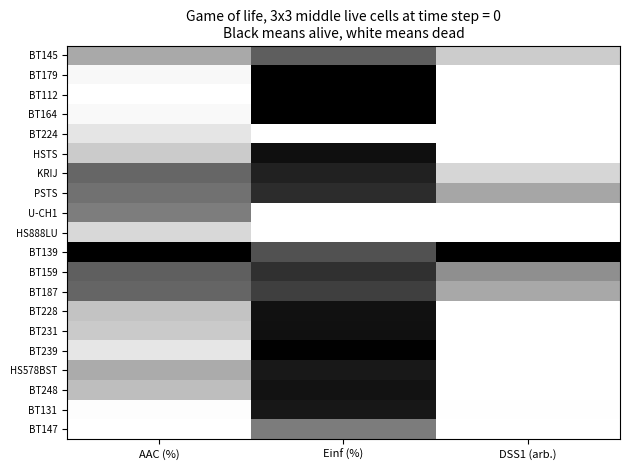

Reading left to right, what are all the values shown in this chart?

BT145: AAC (%)=0.3	Einf (%)=0.6	DSS1 (arb.)=0.2
BT179: AAC (%)=0.0	Einf (%)=1.0	DSS1 (arb.)=0.0
BT112: AAC (%)=0.0	Einf (%)=1.0	DSS1 (arb.)=0.0
BT164: AAC (%)=0.0	Einf (%)=1.0	DSS1 (arb.)=0.0
BT224: AAC (%)=0.1	Einf (%)=0.0	DSS1 (arb.)=0.0
HSTS: AAC (%)=0.2	Einf (%)=0.9	DSS1 (arb.)=0.0
KRIJ: AAC (%)=0.6	Einf (%)=0.9	DSS1 (arb.)=0.2
PSTS: AAC (%)=0.6	Einf (%)=0.8	DSS1 (arb.)=0.4
U-CH1: AAC (%)=0.5	Einf (%)=0.0	DSS1 (arb.)=0.0
HS888LU: AAC (%)=0.2	Einf (%)=0.0	DSS1 (arb.)=0.0
BT139: AAC (%)=1.0	Einf (%)=0.7	DSS1 (arb.)=1.0
BT159: AAC (%)=0.6	Einf (%)=0.8	DSS1 (arb.)=0.4
BT187: AAC (%)=0.6	Einf (%)=0.8	DSS1 (arb.)=0.3
BT228: AAC (%)=0.2	Einf (%)=0.9	DSS1 (arb.)=0.0
BT231: AAC (%)=0.2	Einf (%)=0.9	DSS1 (arb.)=0.0
BT239: AAC (%)=0.1	Einf (%)=1.0	DSS1 (arb.)=0.0
HS578BST: AAC (%)=0.3	Einf (%)=0.9	DSS1 (arb.)=0.0
BT248: AAC (%)=0.3	Einf (%)=0.9	DSS1 (arb.)=0.0
BT131: AAC (%)=0.0	Einf (%)=0.9	DSS1 (arb.)=0.0
BT147: AAC (%)=0.0	Einf (%)=0.5	DSS1 (arb.)=0.0